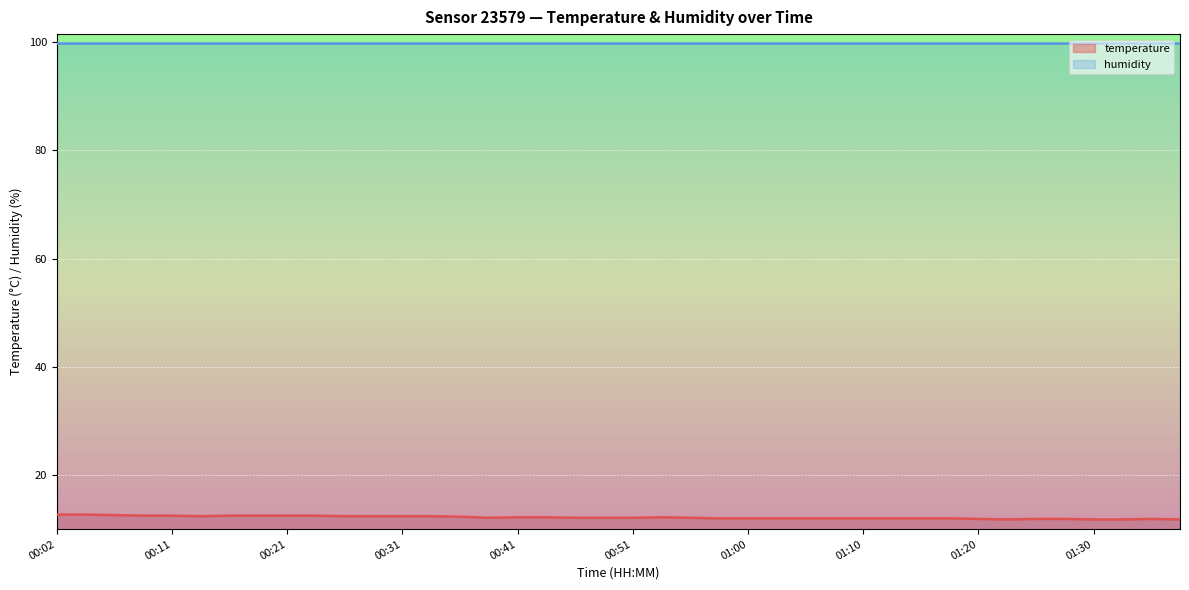

List the labels in order of value, smallest first.

01:22, 01:30, 01:32, 01:37, 01:20, 01:25, 01:27, 01:35, 00:58, 01:00, 01:03, 01:05, 01:08, 01:10, 01:13, 01:15, 01:17, 00:38, 00:46, 00:48, 00:51, 00:55, 00:41, 00:43, 00:53, 00:36, 00:14, 00:26, 00:29, 00:31, 00:33, 00:09, 00:11, 00:16, 00:19, 00:21, 00:24, 00:07, 00:02, 00:04